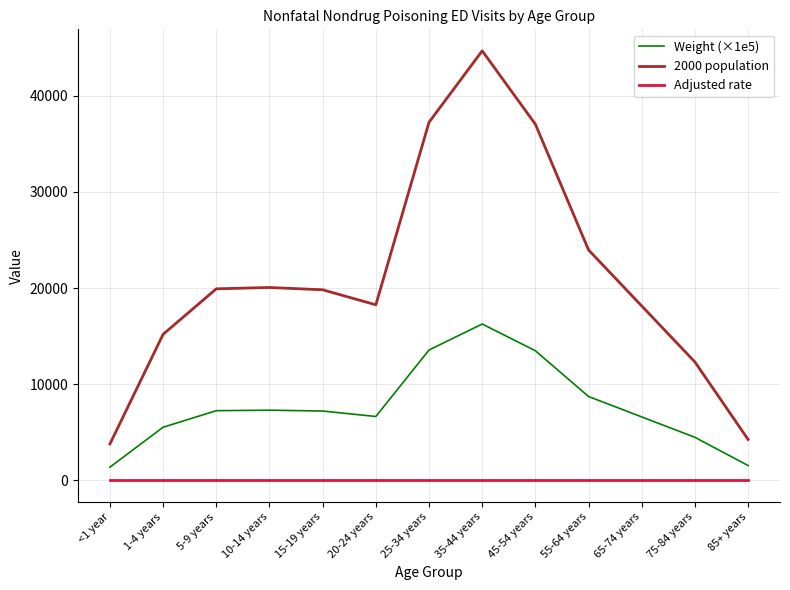

Does the chart display data point markers on the line(s)?

No